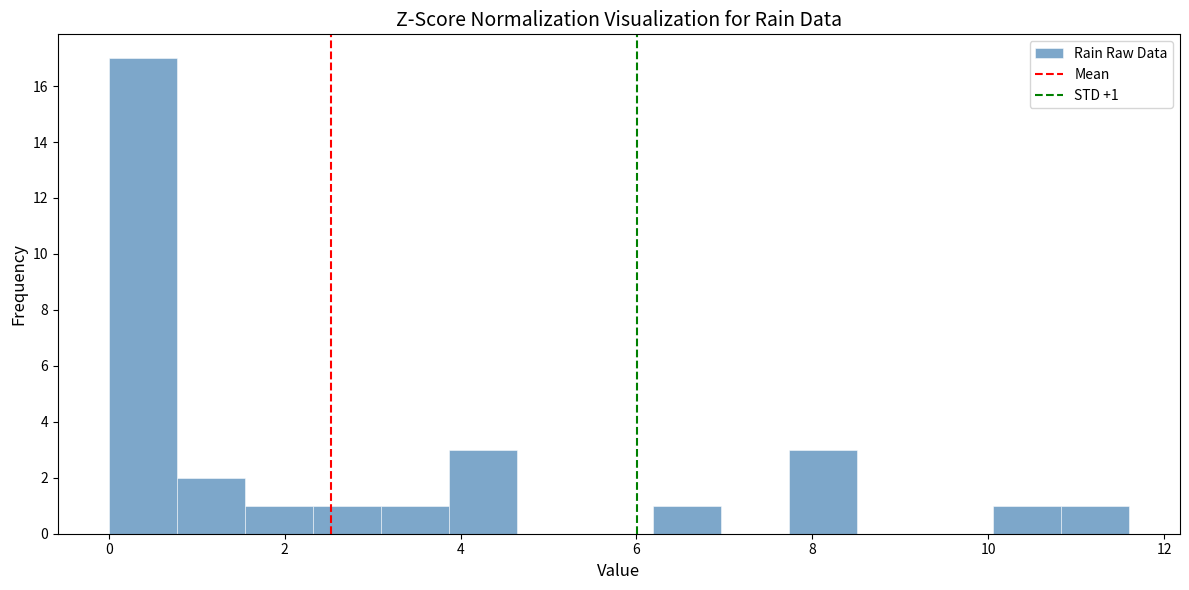

Read against the x-axis, roughly where is the centre of the tallest bar?

0.4